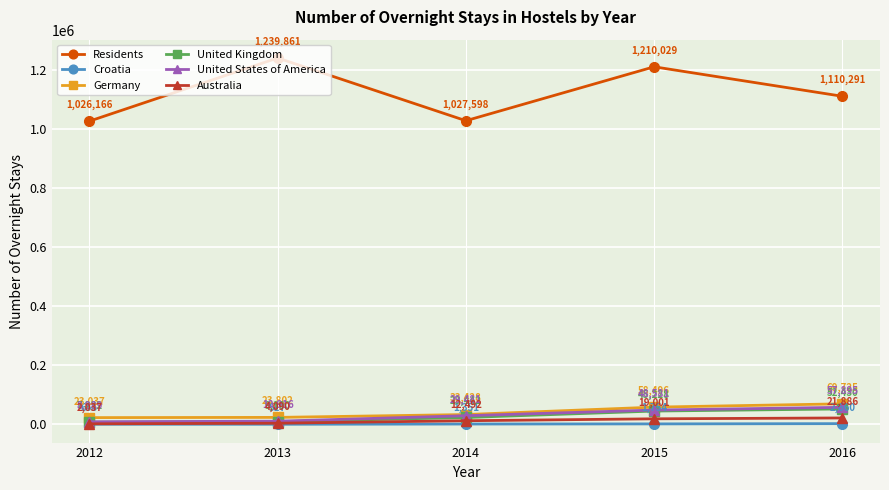

What are all the series names shown in the legend?

Residents, Croatia, Germany, United Kingdom, United States of America, Australia